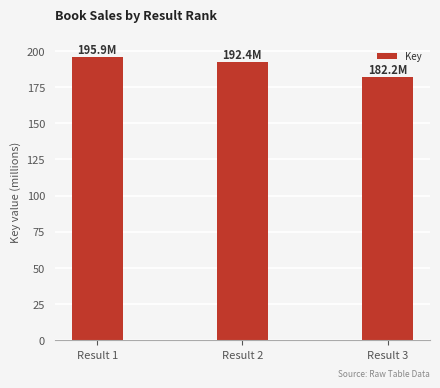

What is the value of the 3rd bar from the left?

182.2